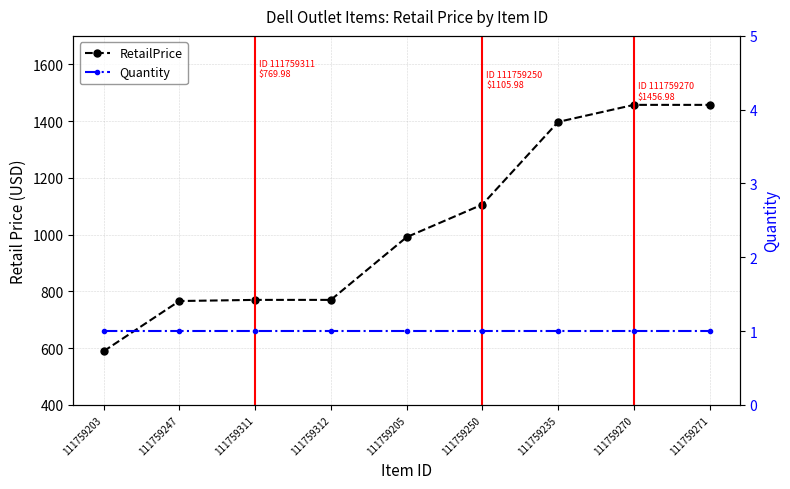

What is the label of the 2nd point from the left?

111759247